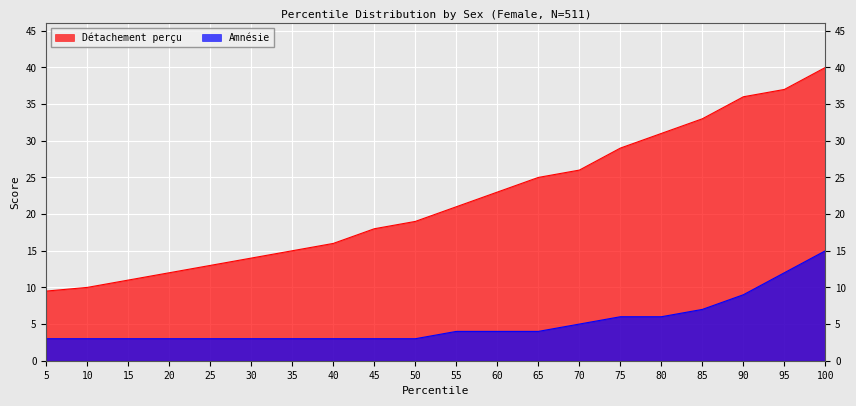

Between 35 and 95, which is larger?

95